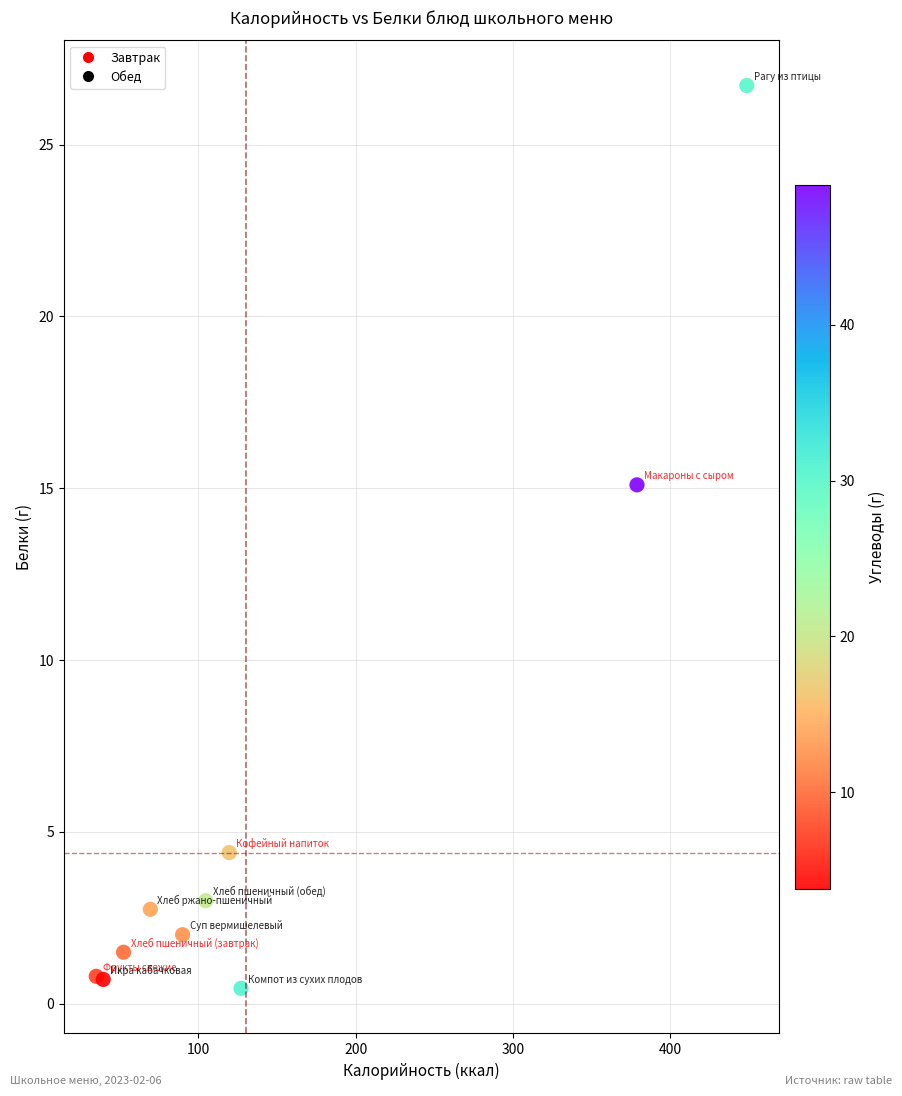

What Y value in the scatter plot is closest to 13?

15.1